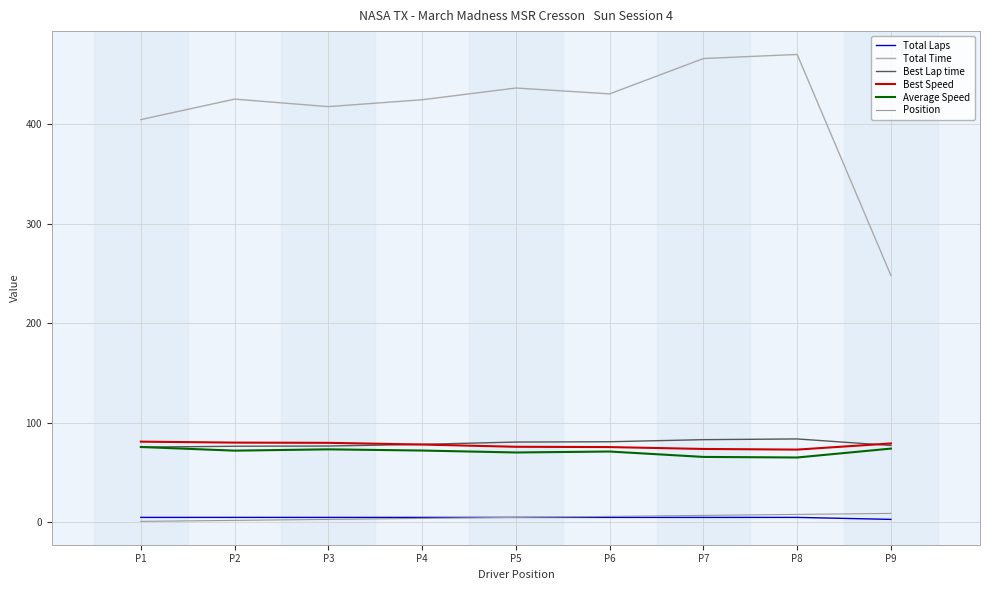

At how many categories does at least one series exceed 190?

9